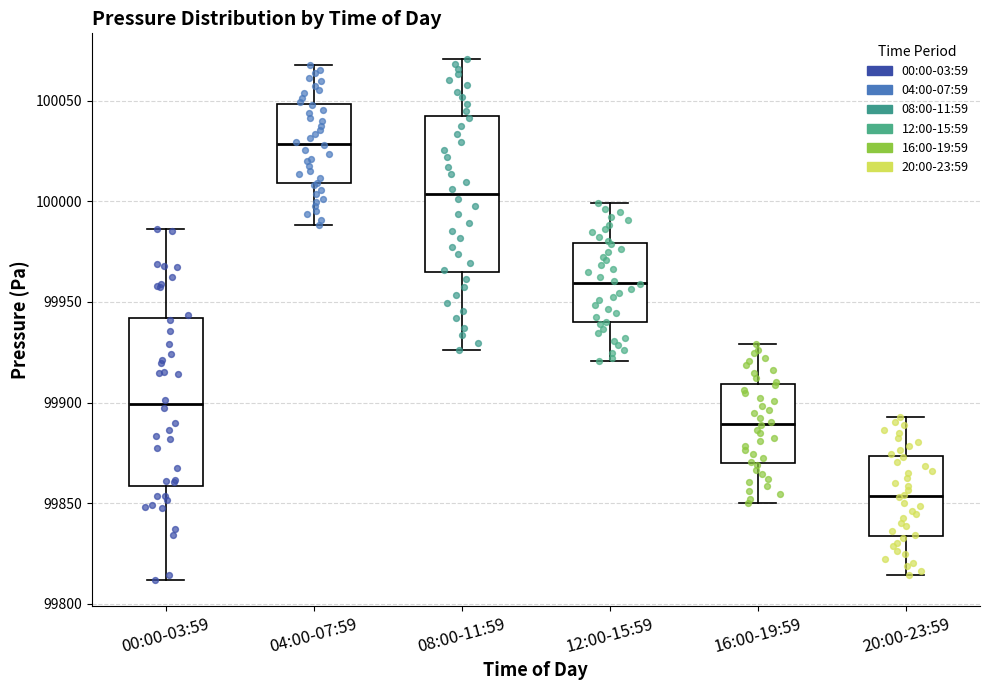

Which box has the lowest median line?

20:00-23:59